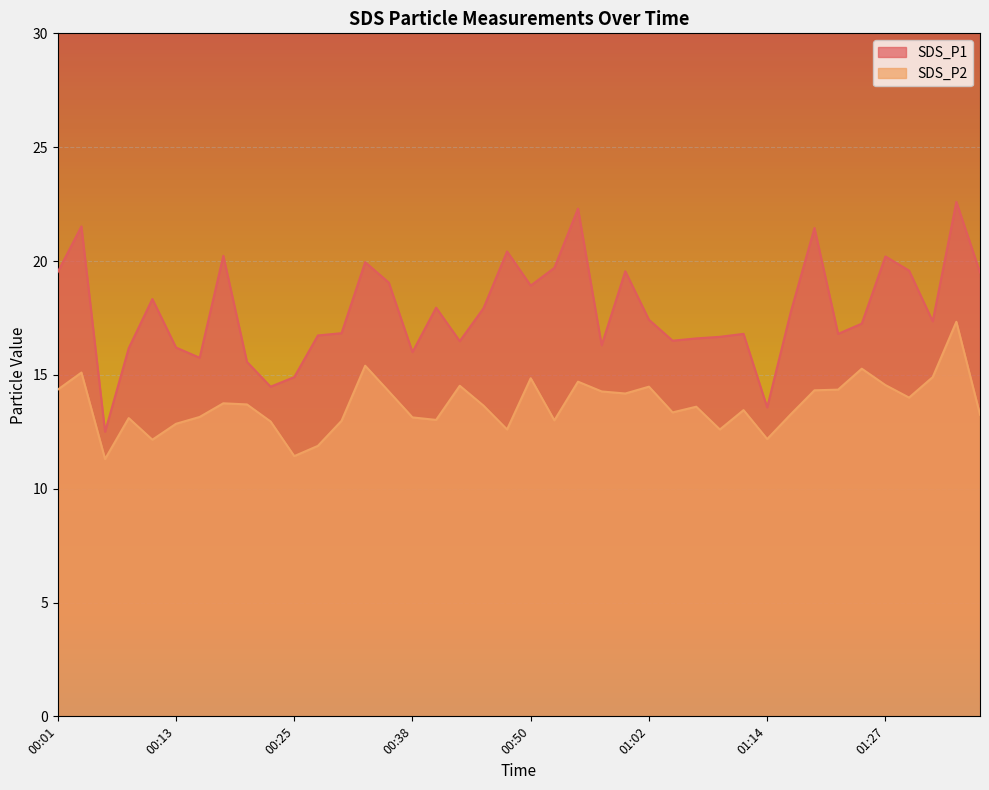

What is the difference between the maximum and minimum values in the SDS_P1 series?

10.1